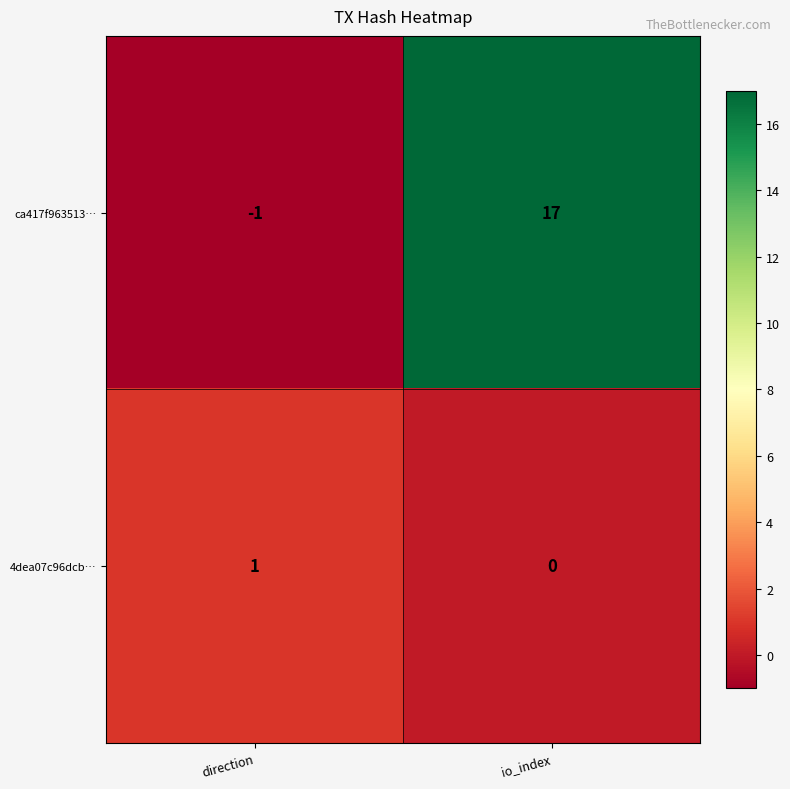

How many data points does each series have?

2